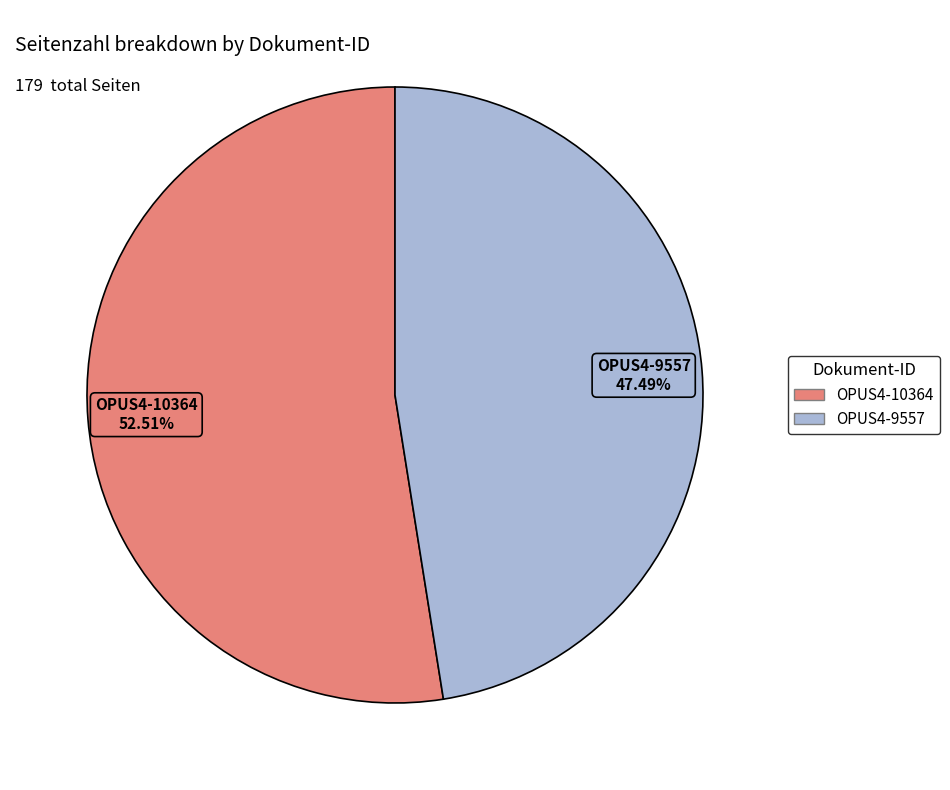

What percentage do OPUS4-9557 and OPUS4-10364 together represent?

100.0%